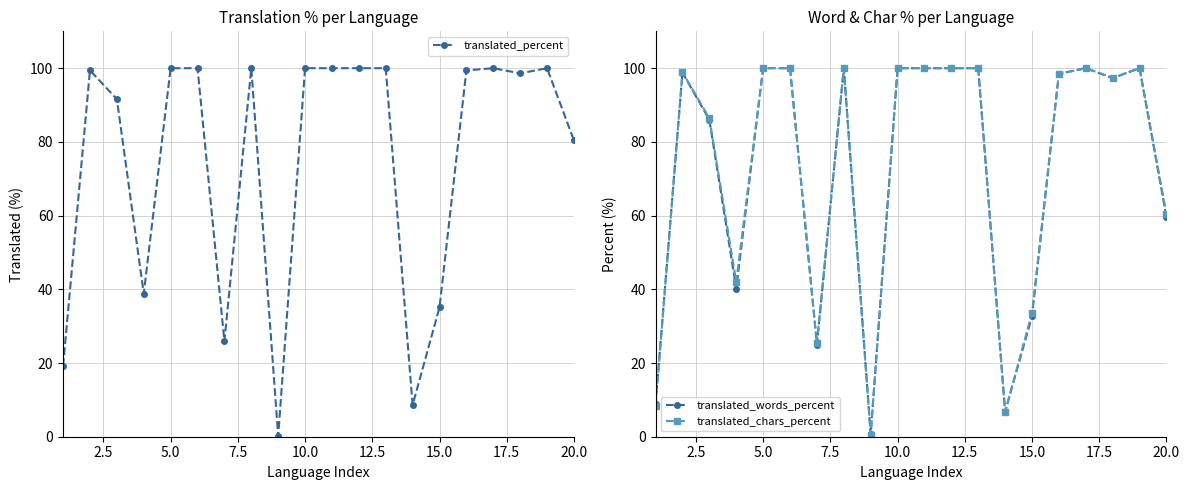

How many intersections are there between translated_chars_percent and translated_percent?

1